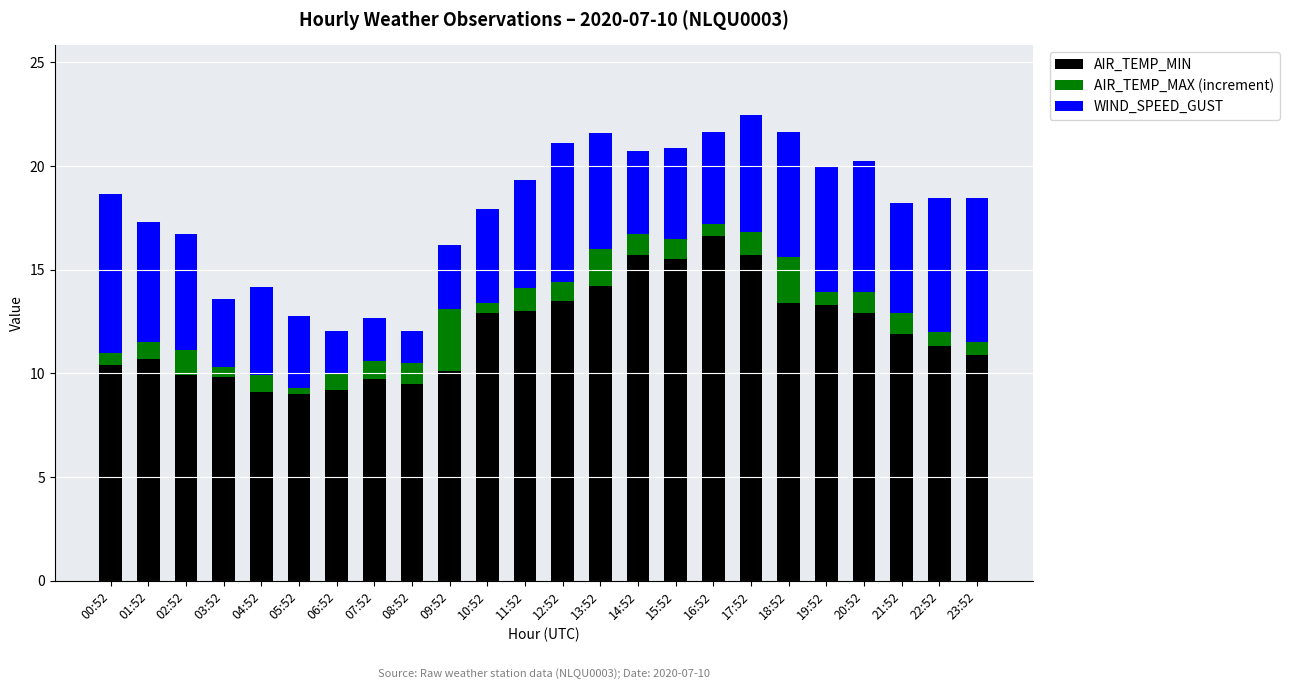

What is the difference between the maximum and minimum values in the AIR_TEMP_MIN series?

7.6